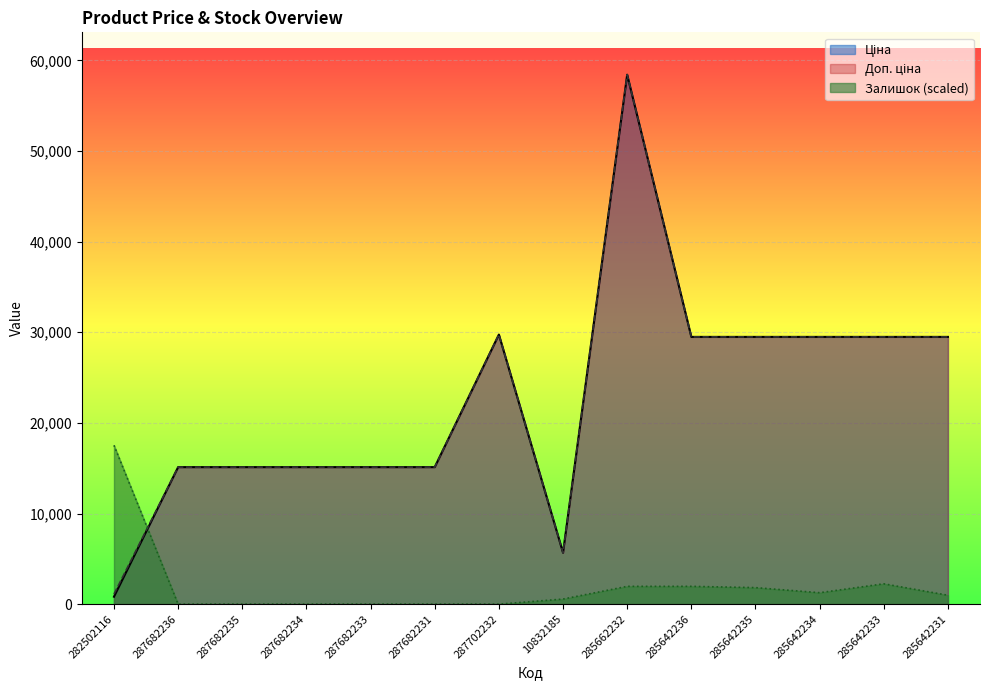

Which category has the highest value across all series?

285662232